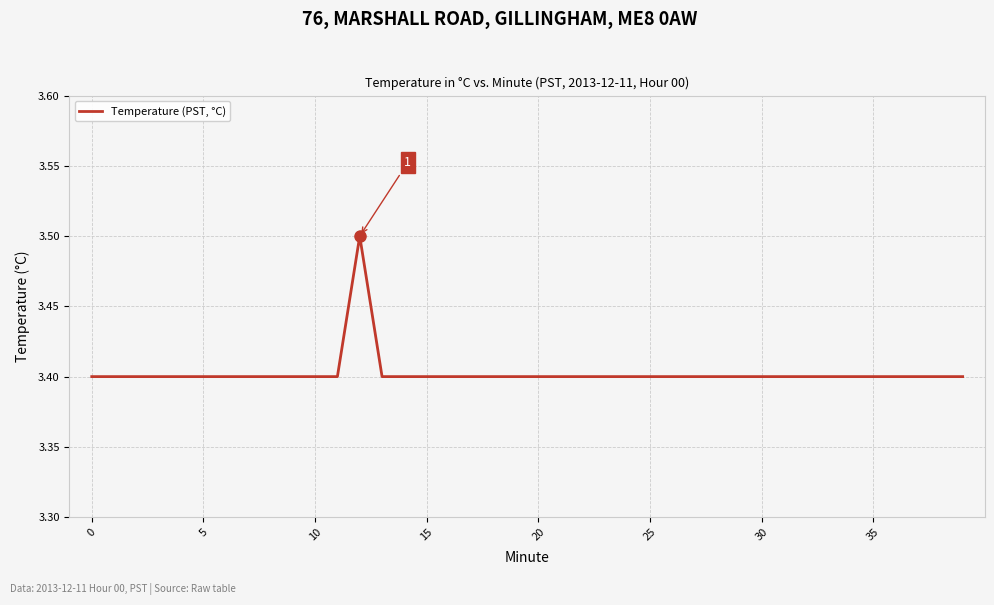

What is the minimum value shown in the chart?

3.4